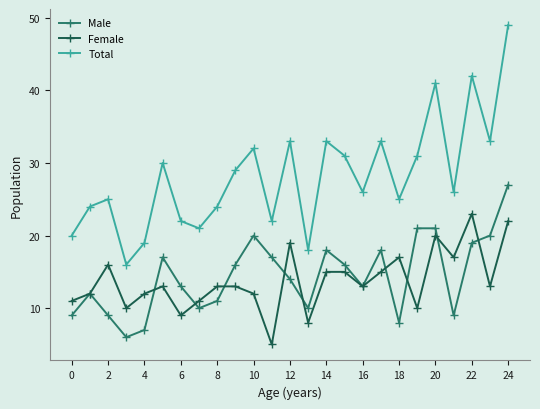

True or false: Male and Total cross at least once.

False